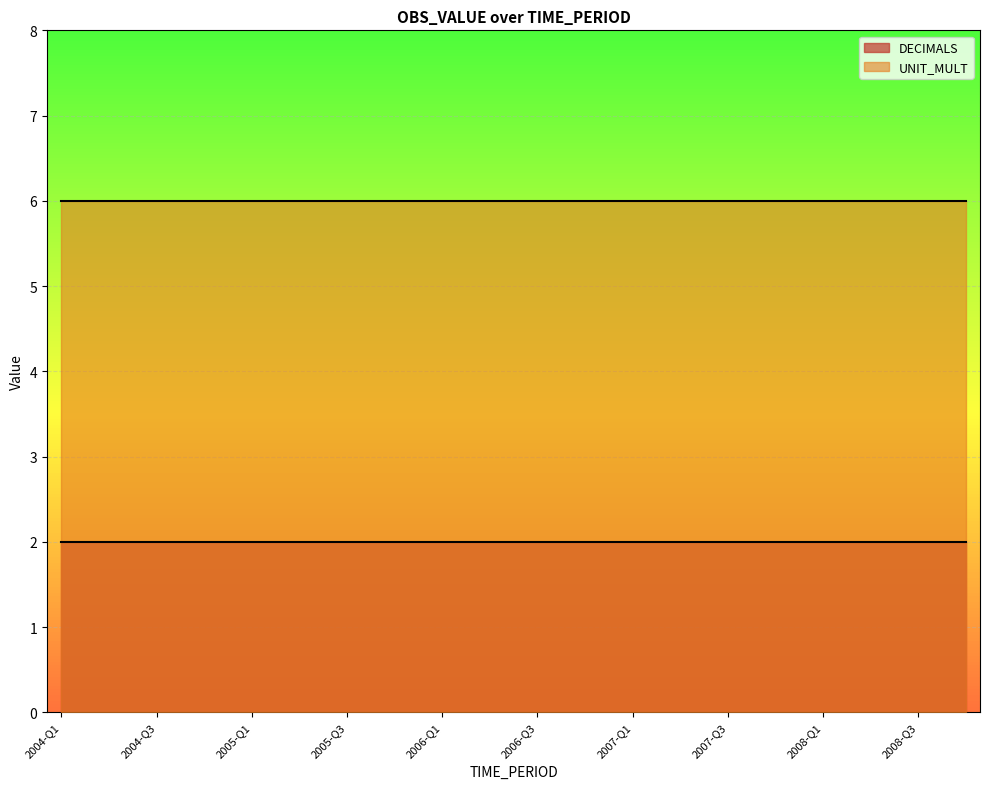

Reading left to right, what are all the values shown in this chart?

DECIMALS: 2	2	2	2	2	2	2	2	2	2	2	2	2	2	2	2	2	2	2	2
UNIT_MULT: 6	6	6	6	6	6	6	6	6	6	6	6	6	6	6	6	6	6	6	6